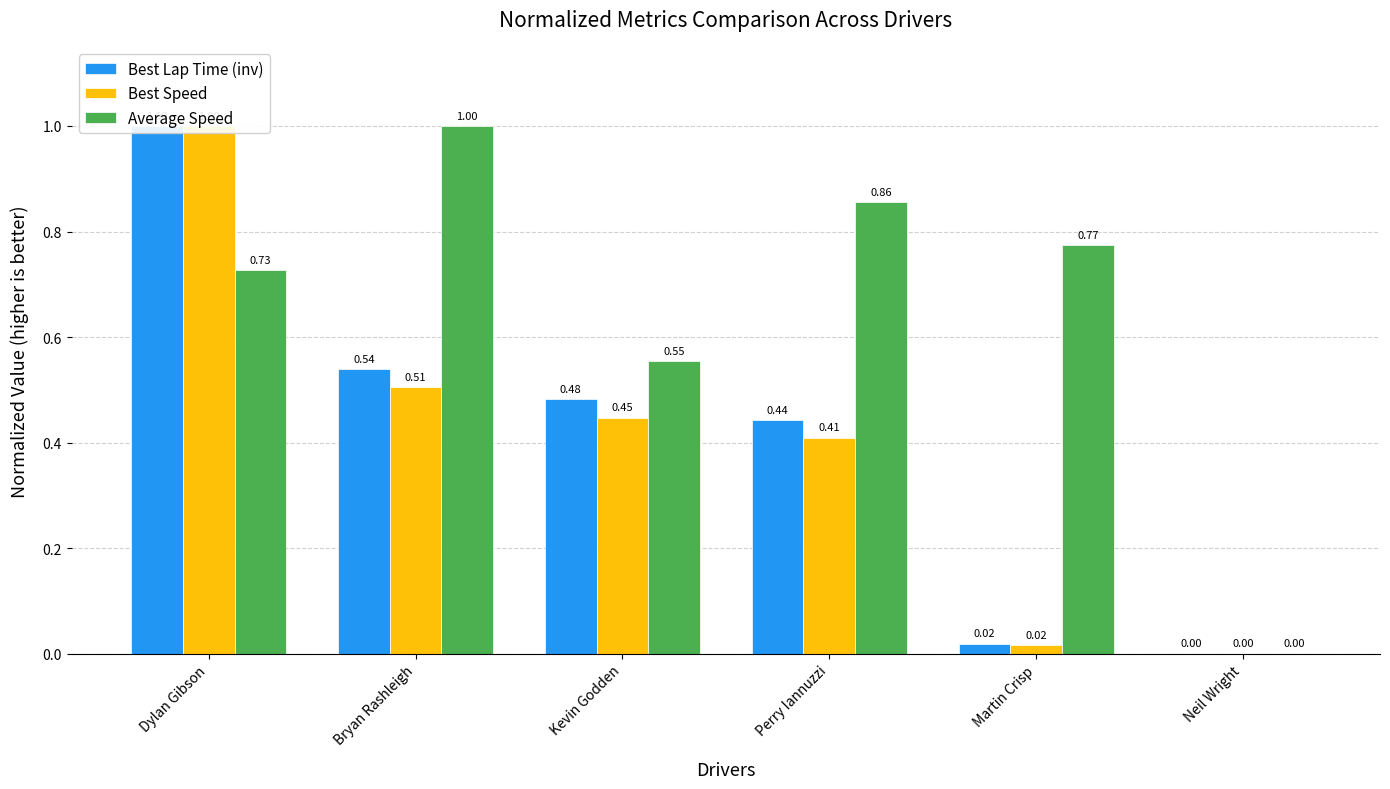

Is the value of Average Speed at Kevin Godden greater than the value of Best Speed at Dylan Gibson?

No